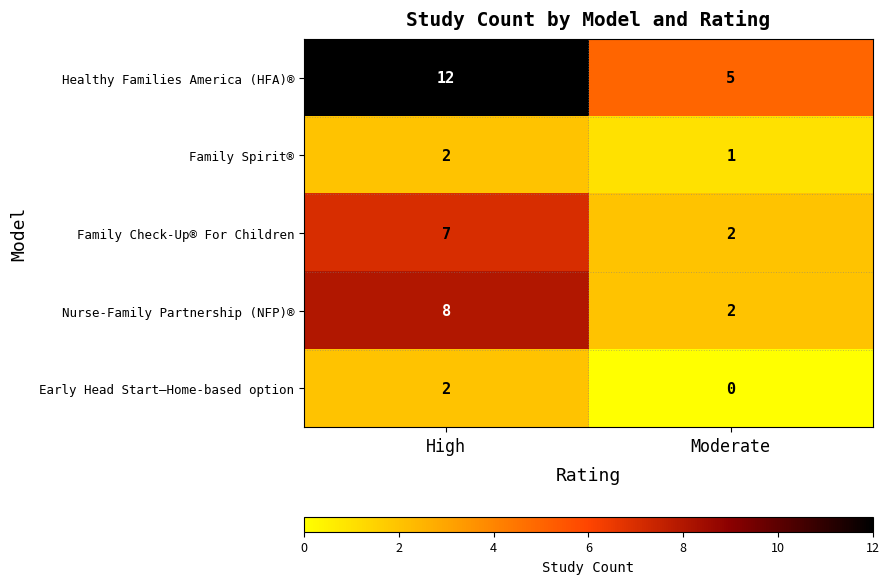

Where is Healthy Families America (HFA)® nearest to the value 8?

Moderate